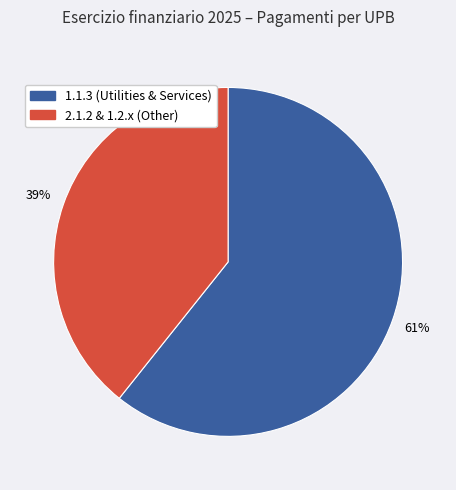

Is there any slice that represents more than half of the pie?

Yes